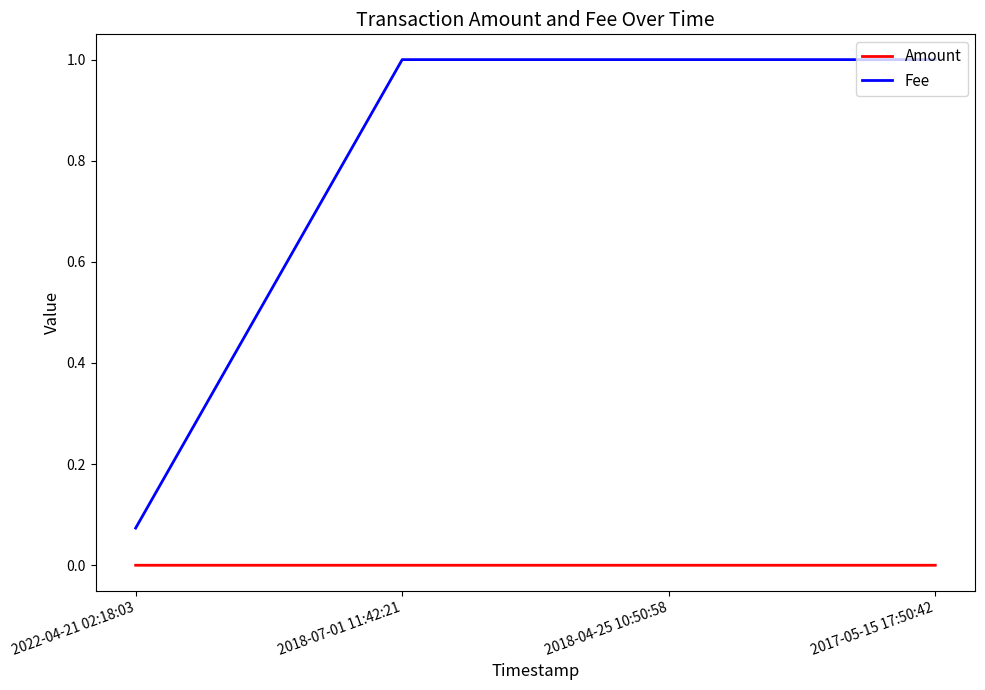

List the series in order of their overall mean, lowest first.

Amount, Fee